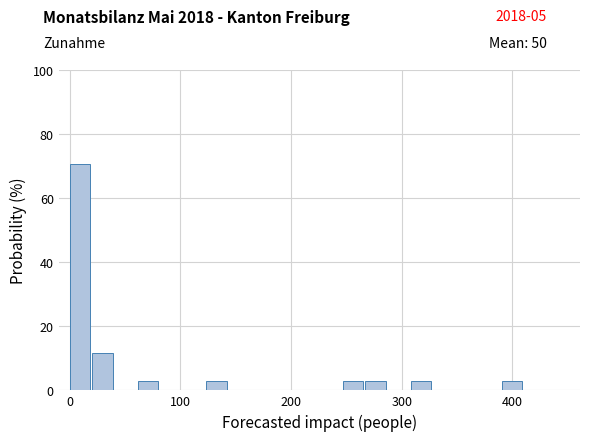

Read against the x-axis, roughly where is the centre of the tallest bar?

10